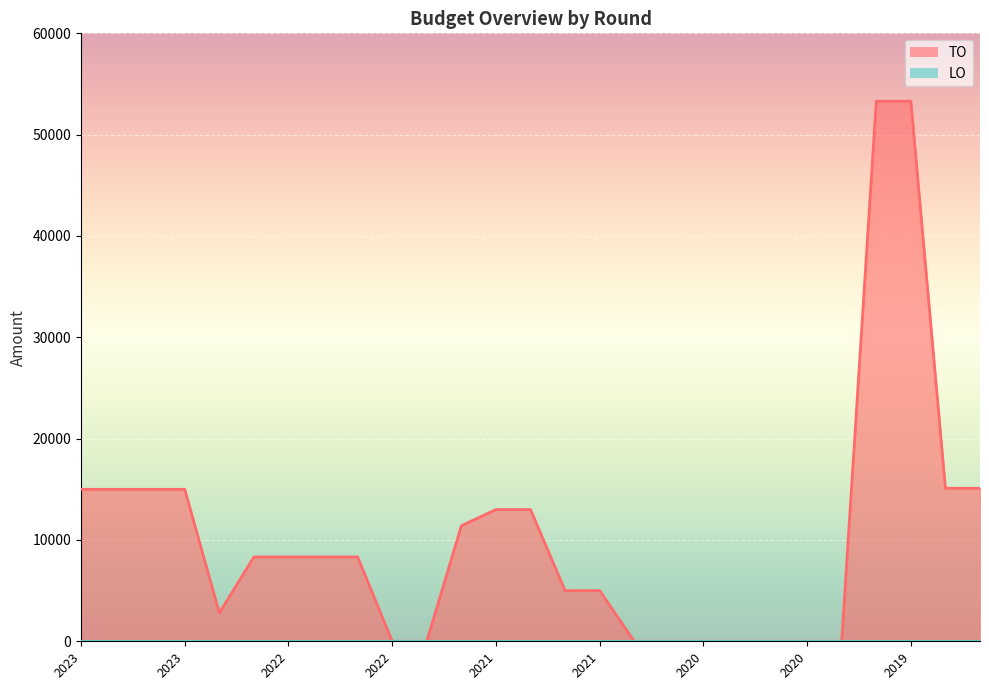

Which has a higher value, 23 or 13?

23